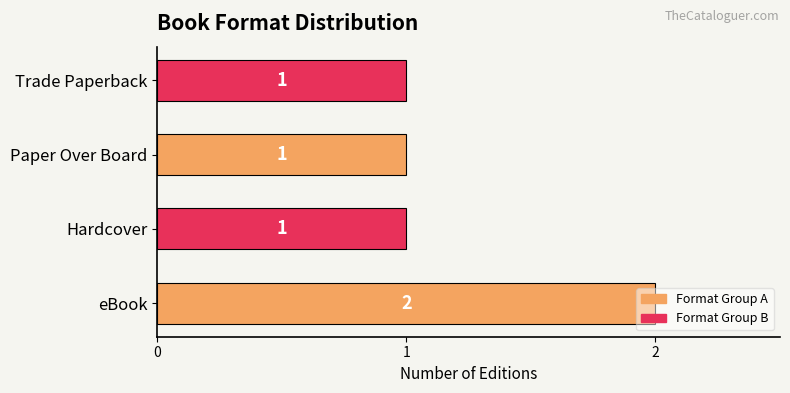

Which category has the highest value across all series?

eBook